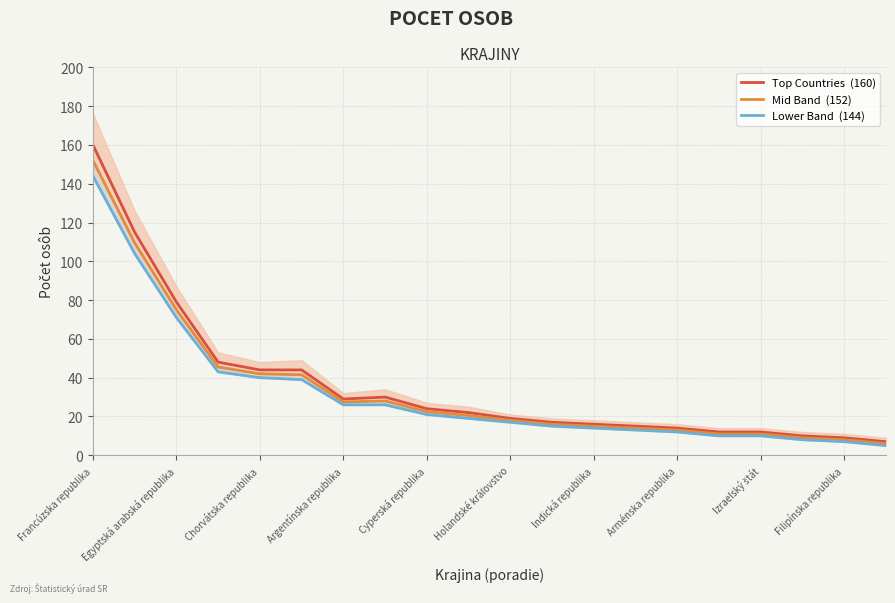

True or false: Mid Band  (152) has more than 0 interior local peaks.

True